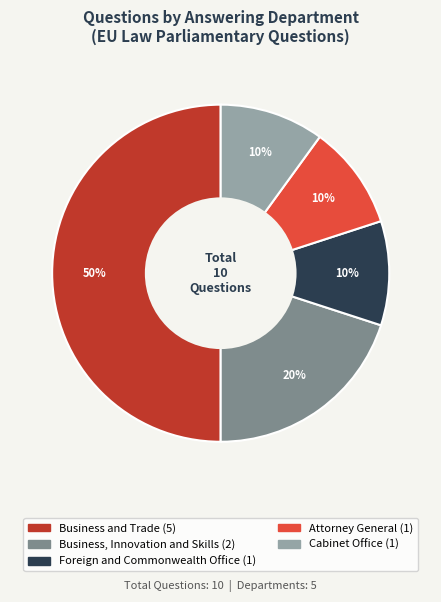

Between Business, Innovation and Skills and Foreign and Commonwealth Office, which is larger?

Business, Innovation and Skills